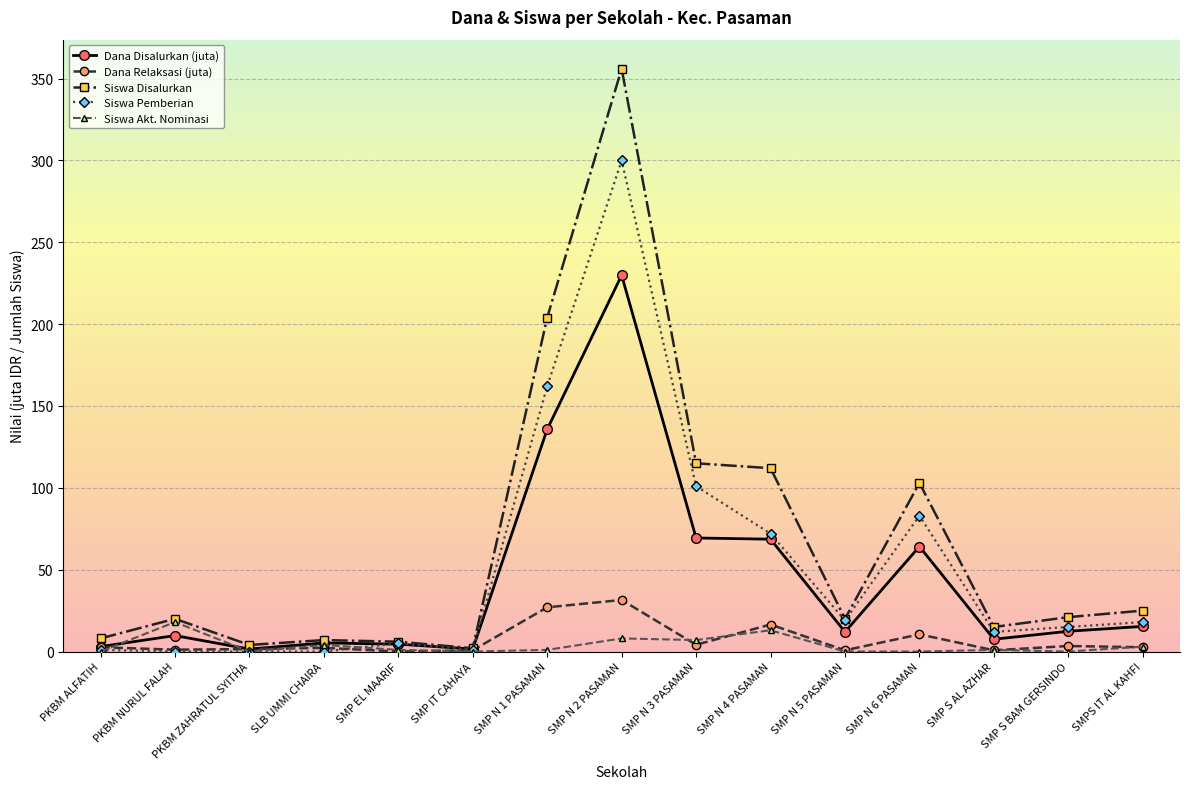

Is the value of Siswa Disalurkan at SMP S AL AZHAR greater than the value of Siswa Pemberian at SMP N 3 PASAMAN?

No